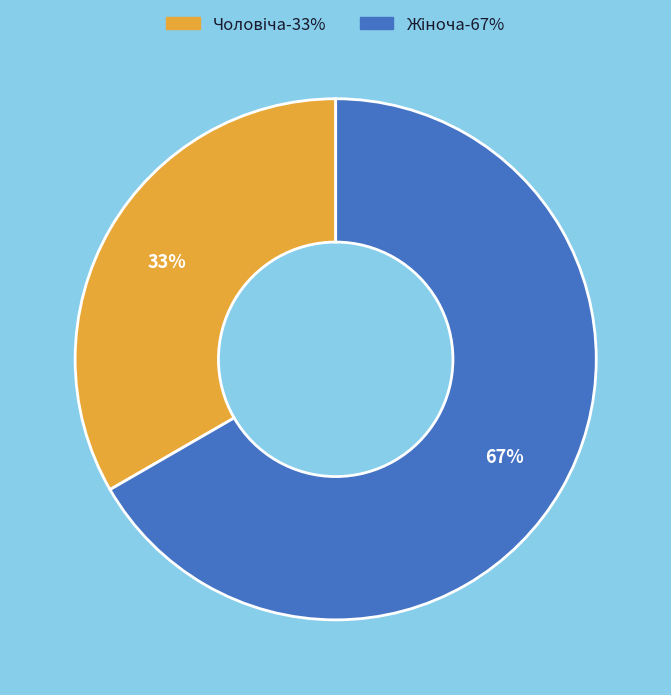

Is there a majority slice in this chart?

Yes